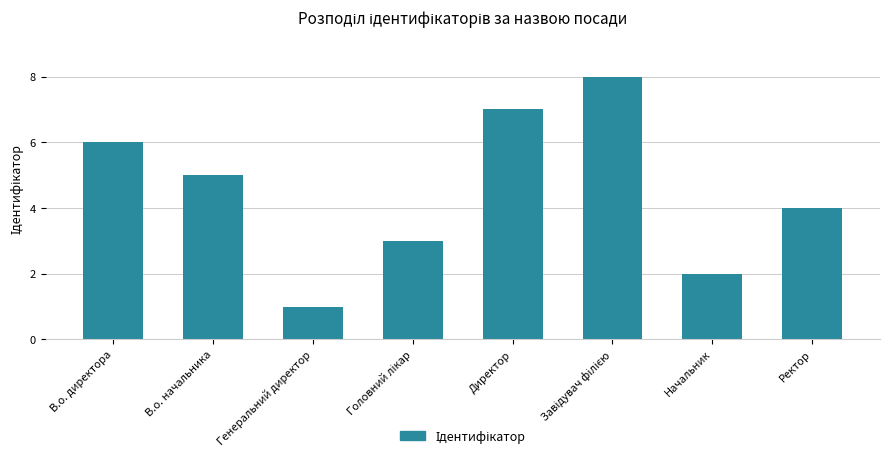

Is it true that the value at В.о. директора is 8?

False